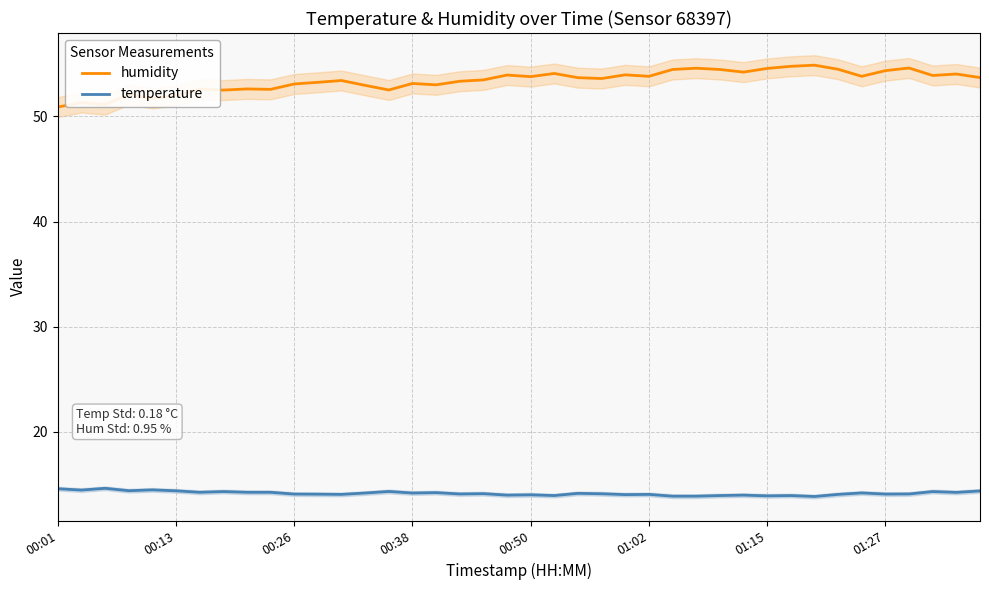

True or false: temperature and humidity intersect in this chart.

False